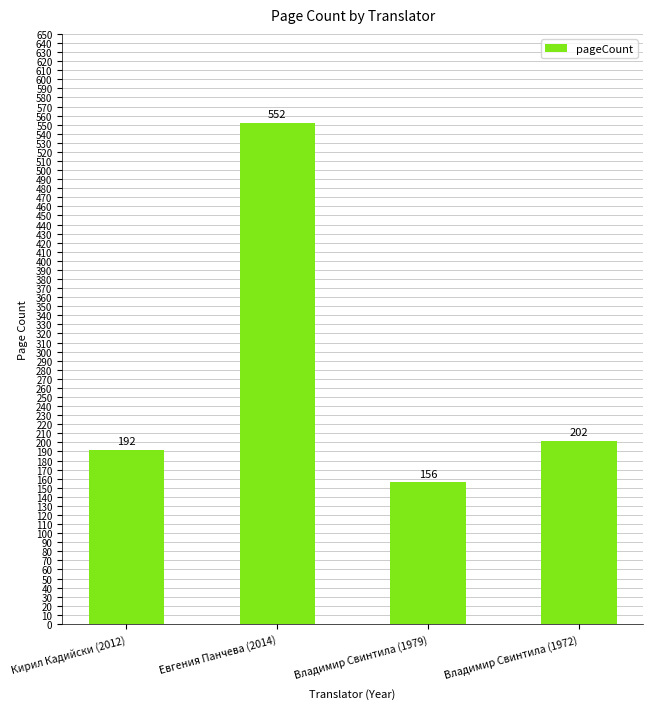

The value at Владимир Свинтила (1972) is 202. True or false?

True